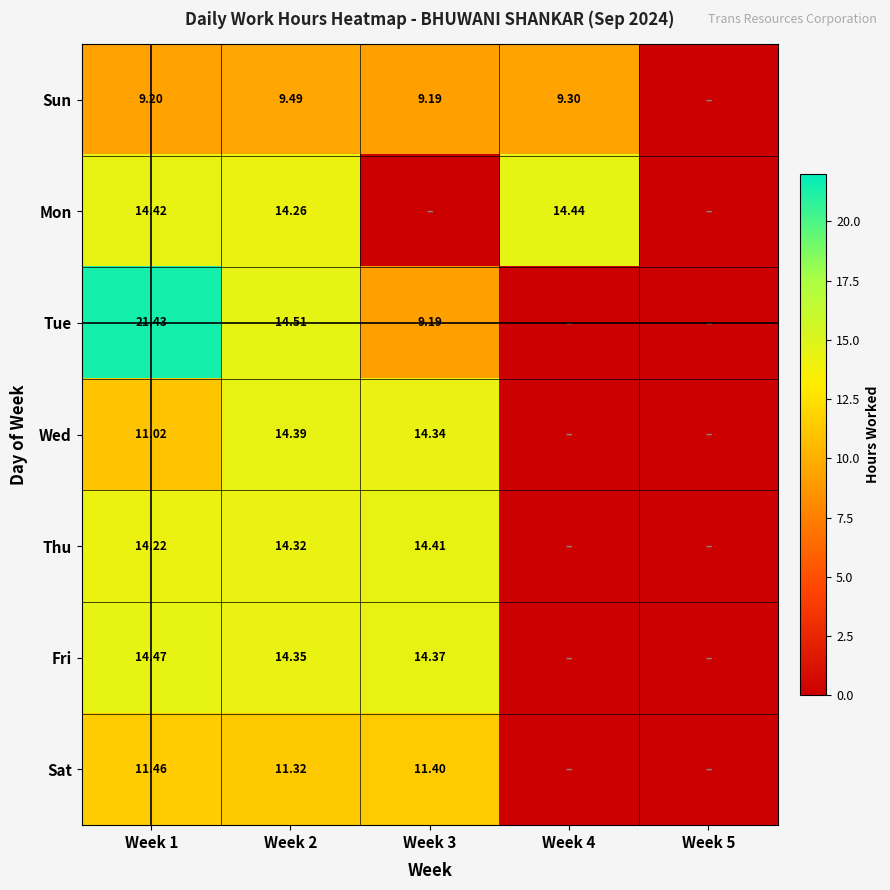

Is the value of Sun at Week 4 greater than the value of Tue at Week 2?

No